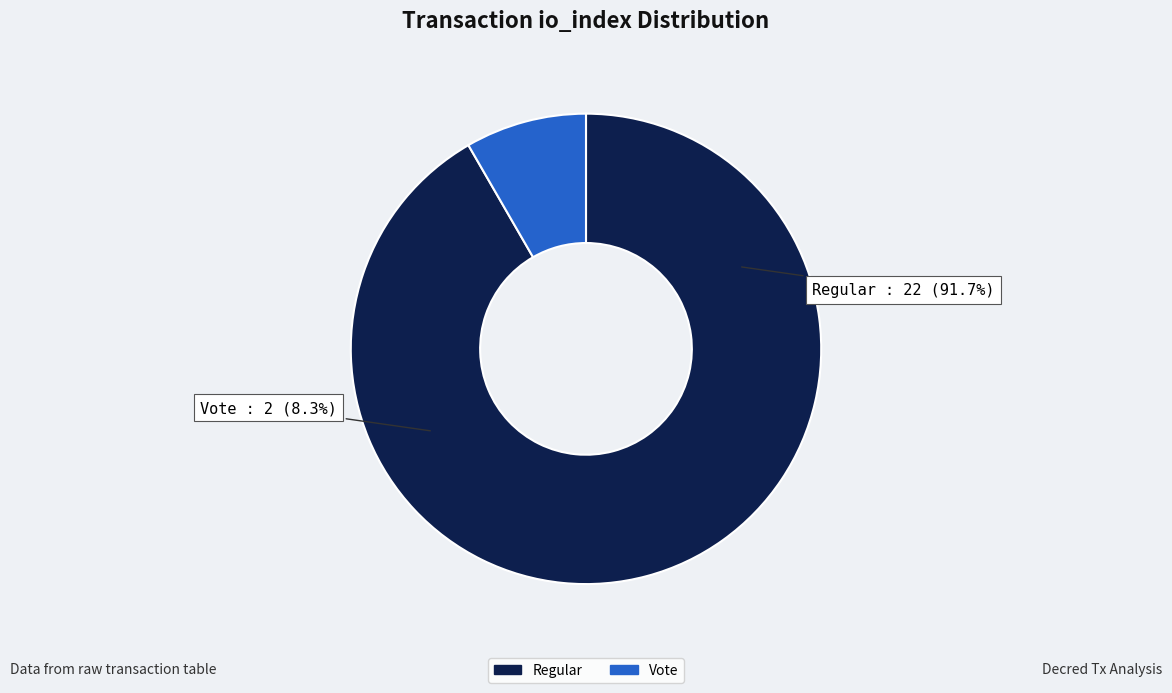

Combined, do Vote (io_index=2) and Regular (io_index=22) account for over 50%?

Yes